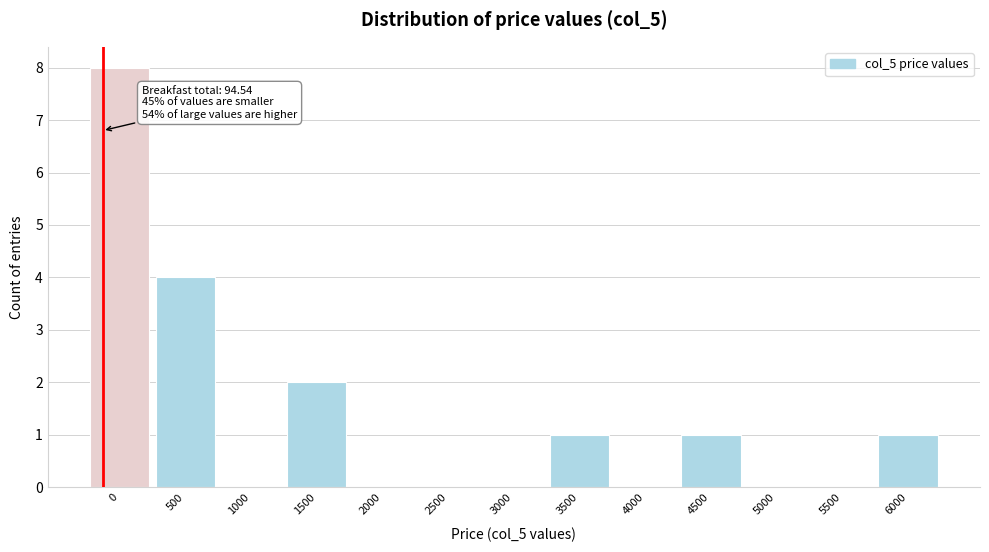

Reading left to right, transcribe all the data shown in this chart.

0=8	500=4	1000=0	1500=2	2000=0	2500=0	3000=0	3500=1	4000=0	4500=1	5000=0	5500=0	6000=1